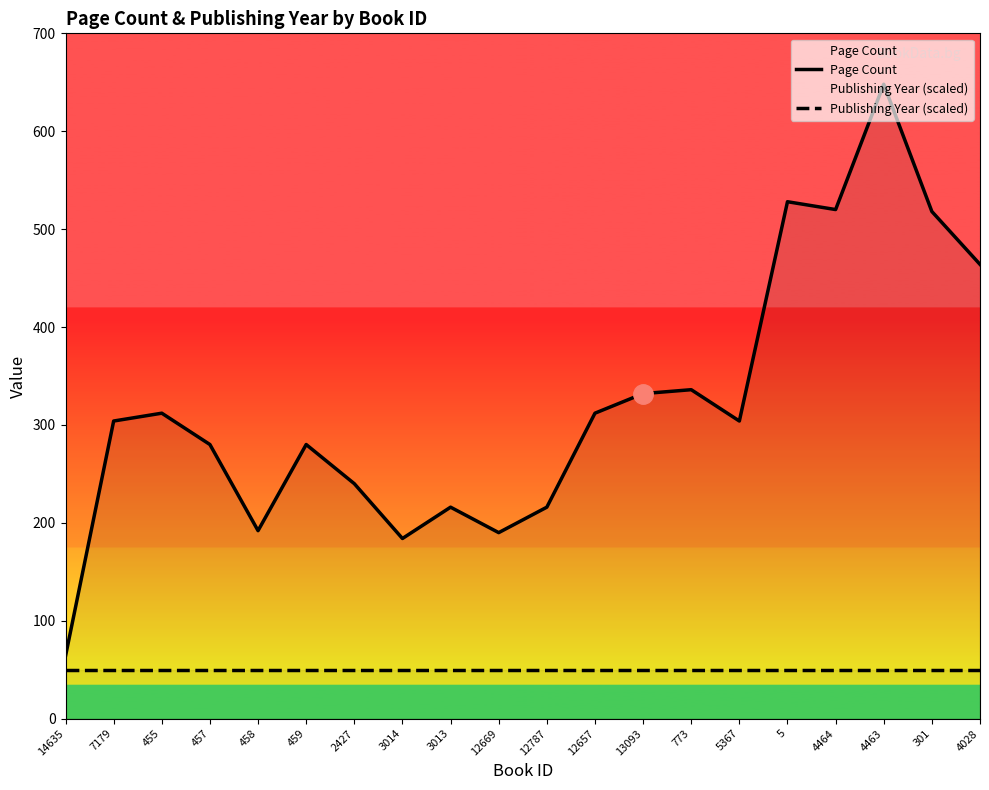

What is the total value across all series at 2427?

290